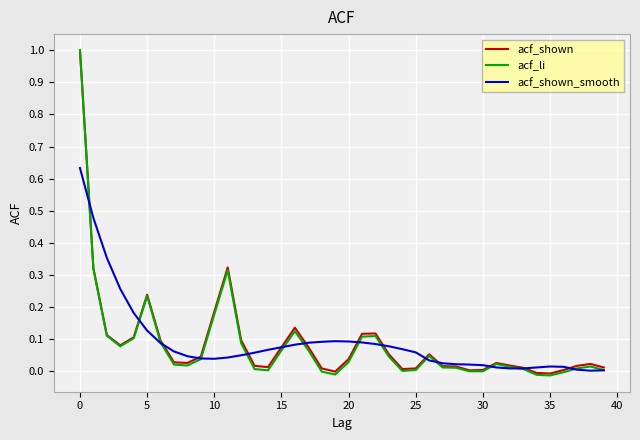

What is the greatest value displayed?

1.0